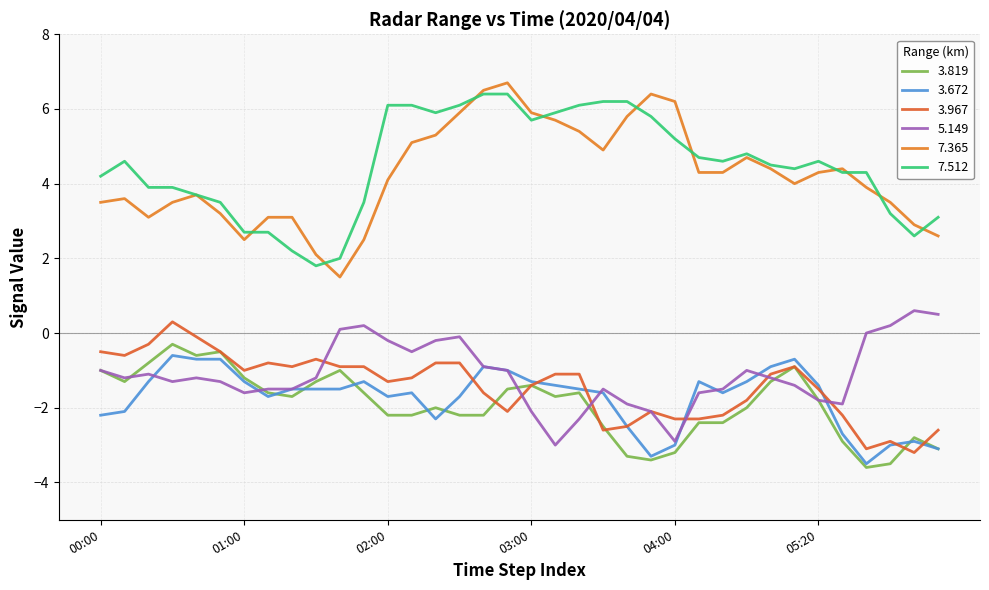

Does the chart display data point markers on the line(s)?

No